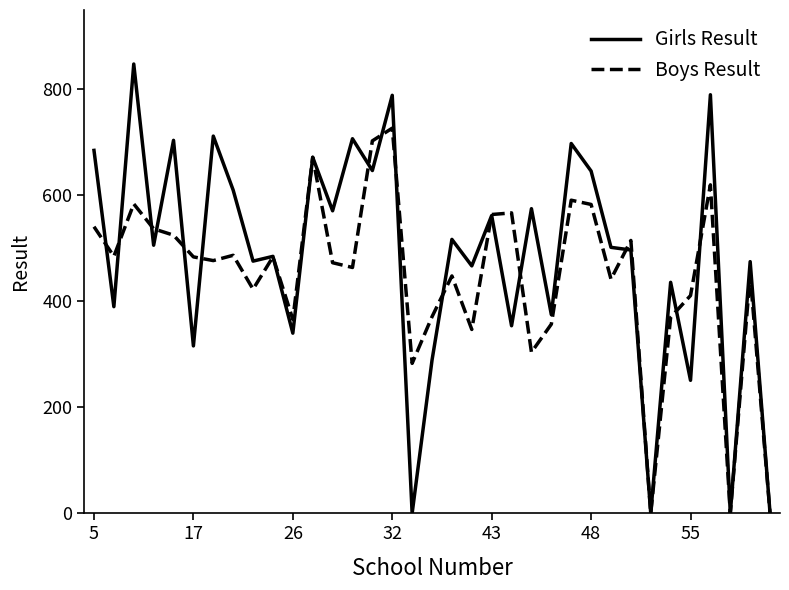

Rank the series by their maximum value, from highest to lowest.

Girls Result, Boys Result